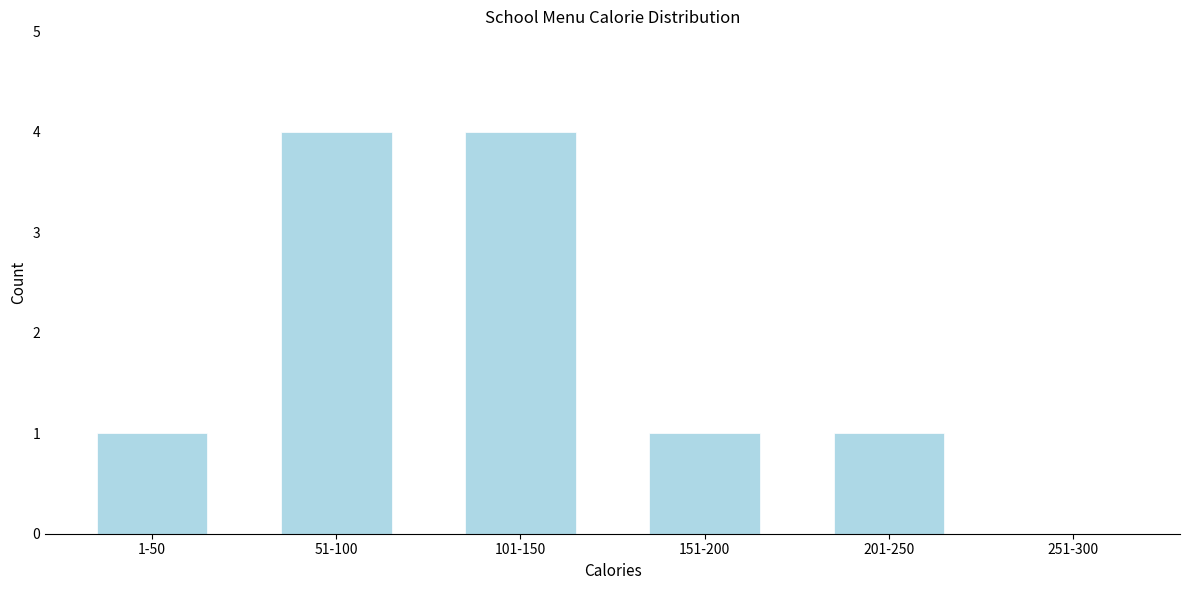

Reading right to left, what are all the values shown in this chart?

251-300=0	201-250=1	151-200=1	101-150=4	51-100=4	1-50=1